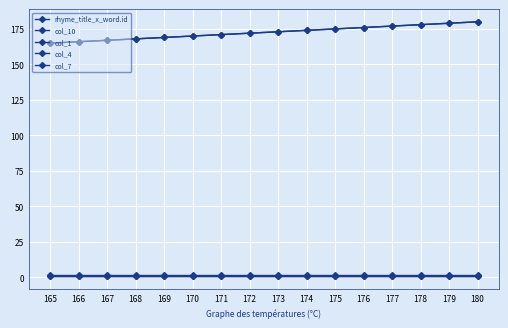

What is the approximate value of col_4 at 165?

1